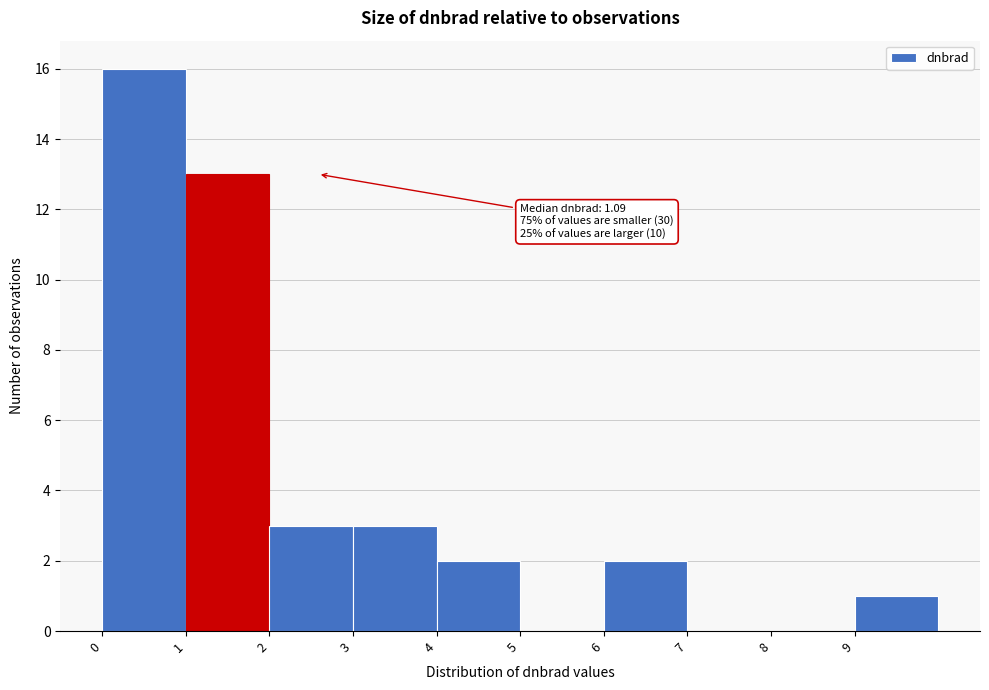

Over which range of the x-axis is the bar tallest?

0 to 1